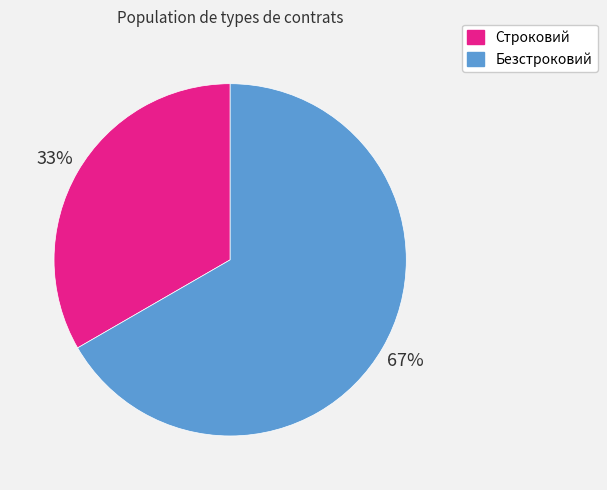

The Строковий slice represents 46% of the pie. True or false?

False